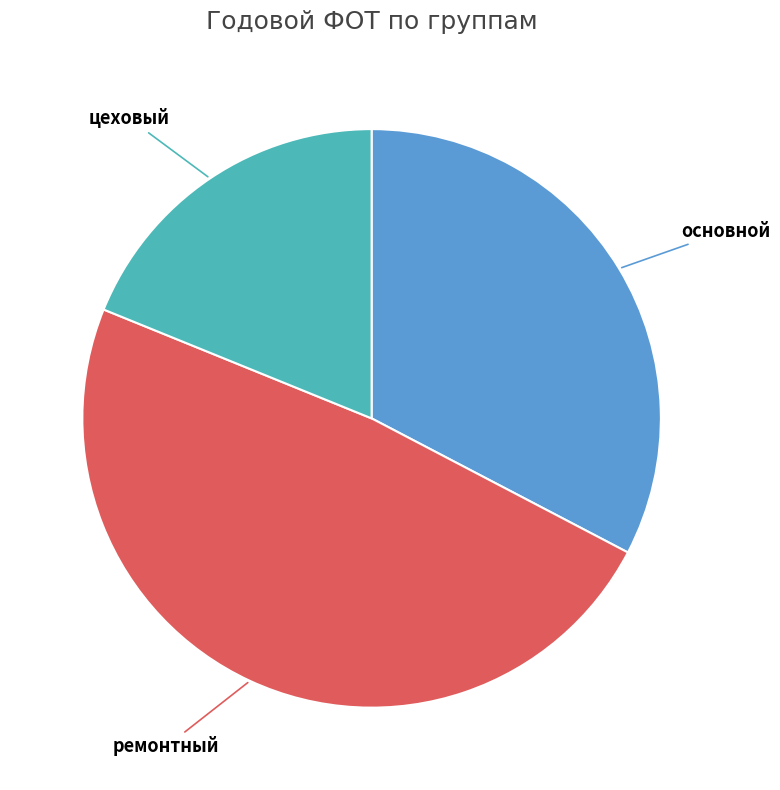

Which has a higher value, ремонтный or цеховый?

ремонтный